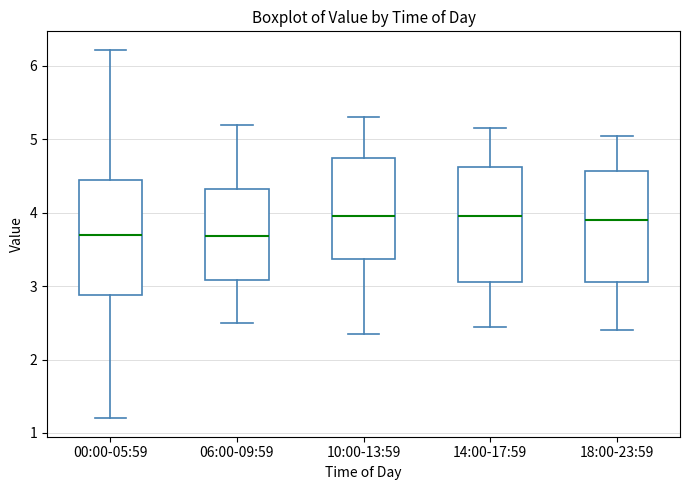

Where does the upper whisker of the box for 00:00-05:59 end on the y-axis? The values are not printed on the chart, so give them approximately, as read against the axis.

6.2